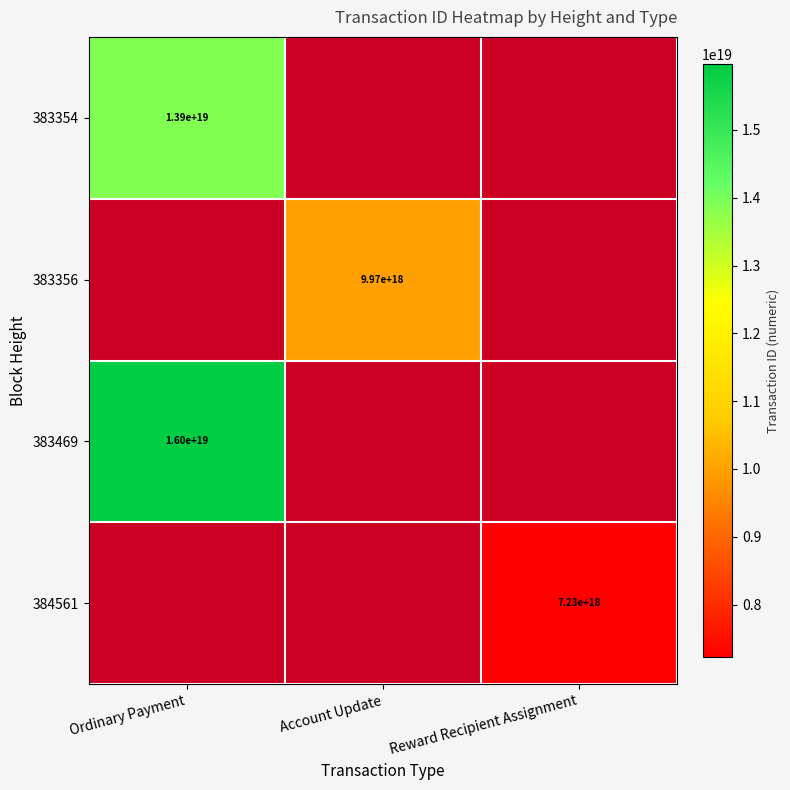

The 383354 series shows 3946731465477390848 at Ordinary Payment. True or false?

False